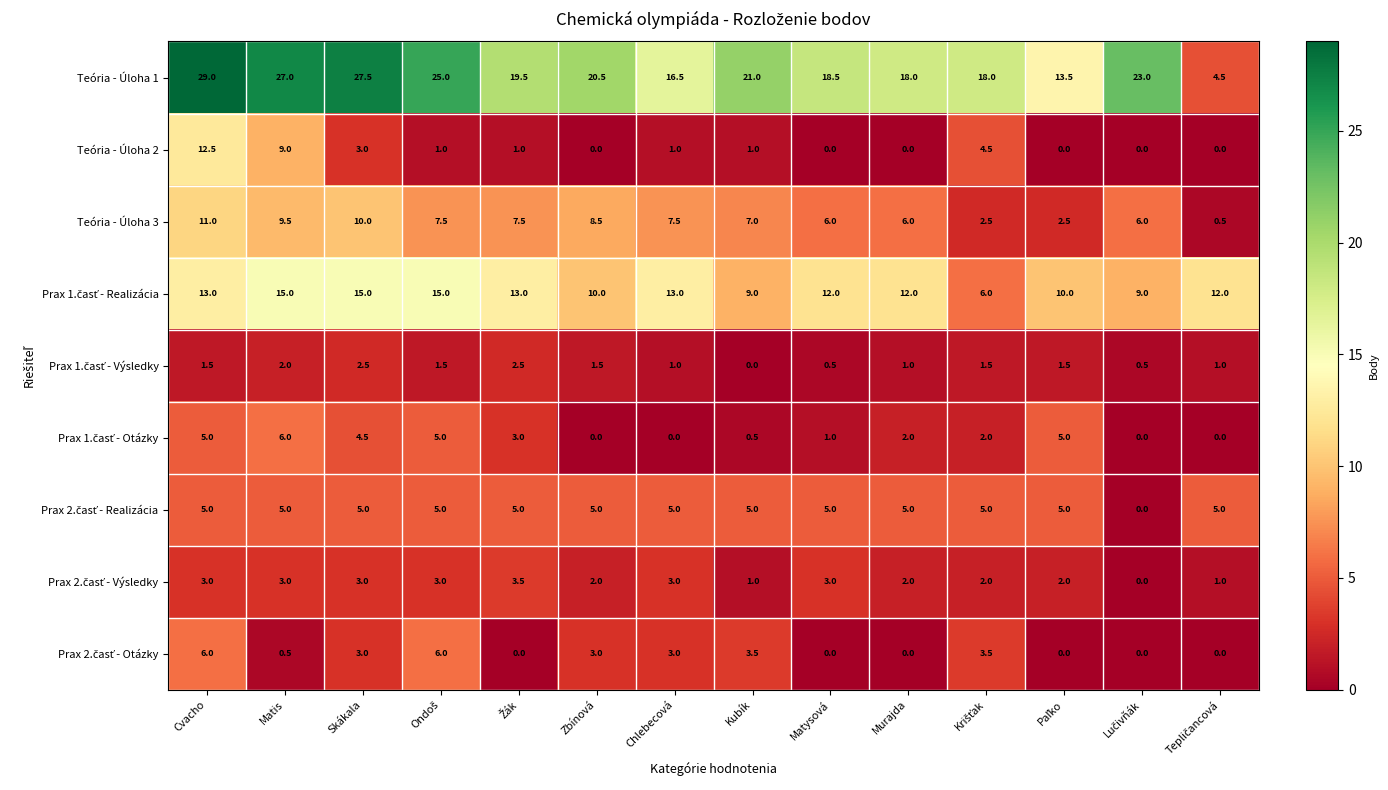

Count the number of data series in this chart.

9